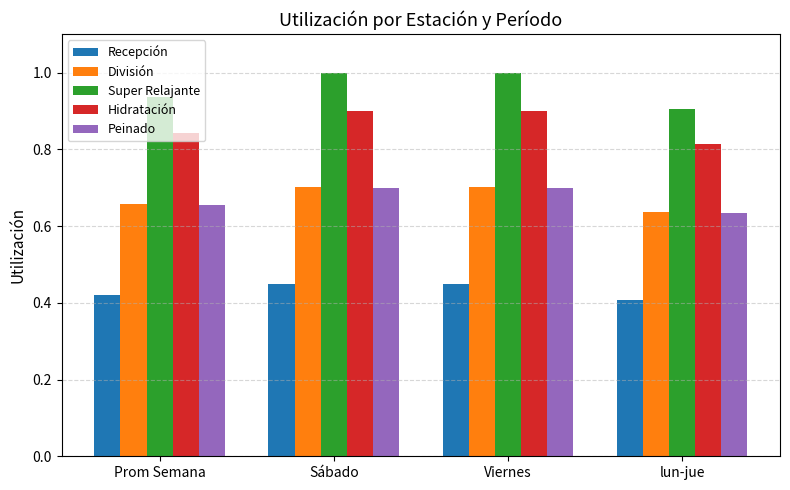

What is the label of the 3rd bar from the right?

Sábado